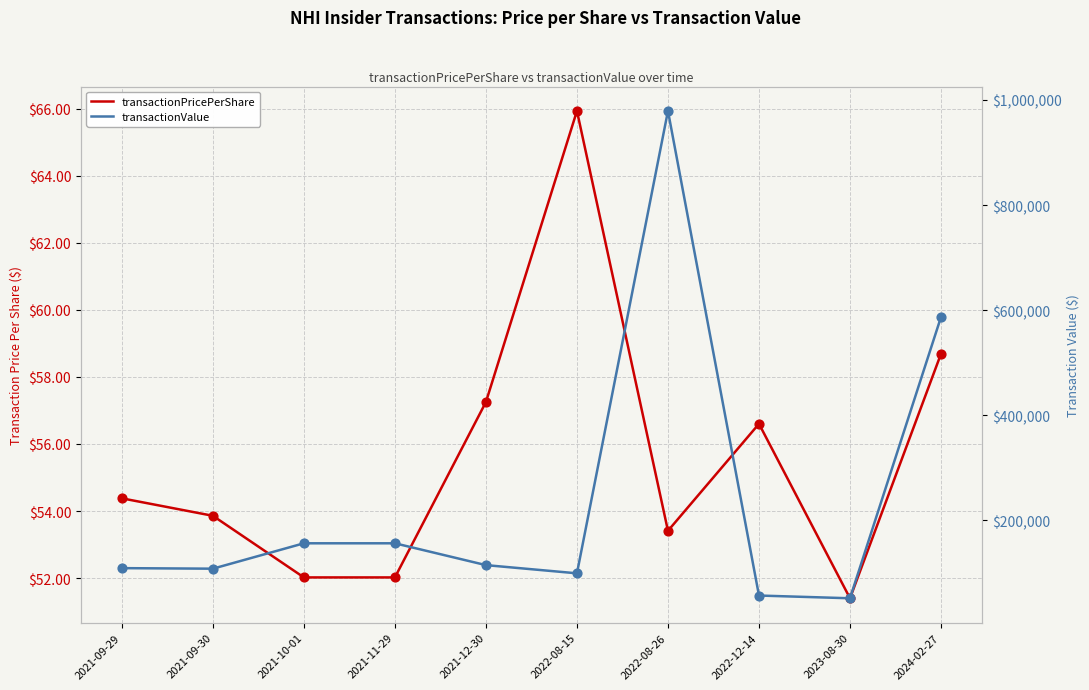

Which series has the largest total across all categories?

transactionValue